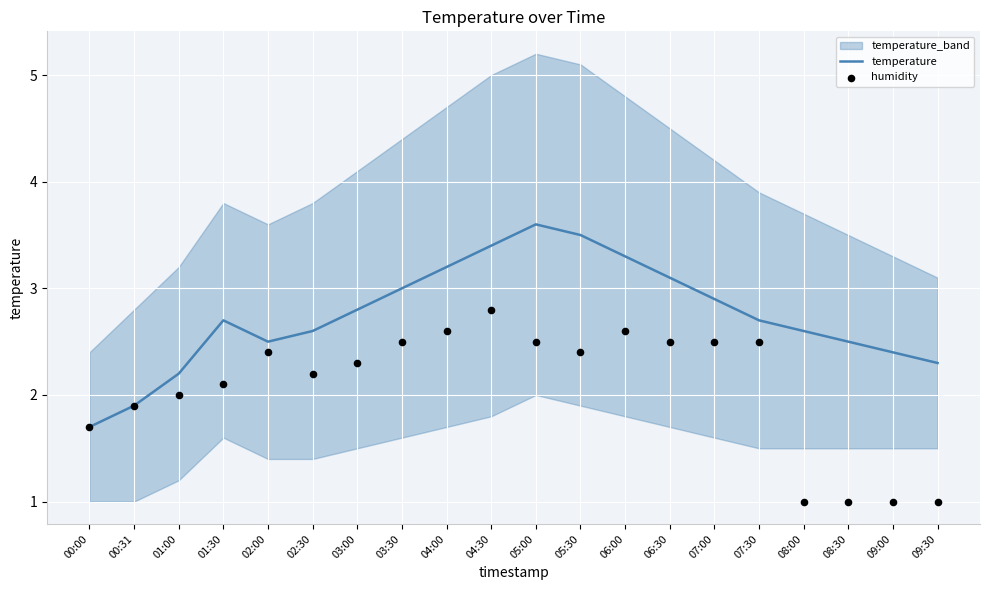

Which series has the largest total across all categories?

temperature